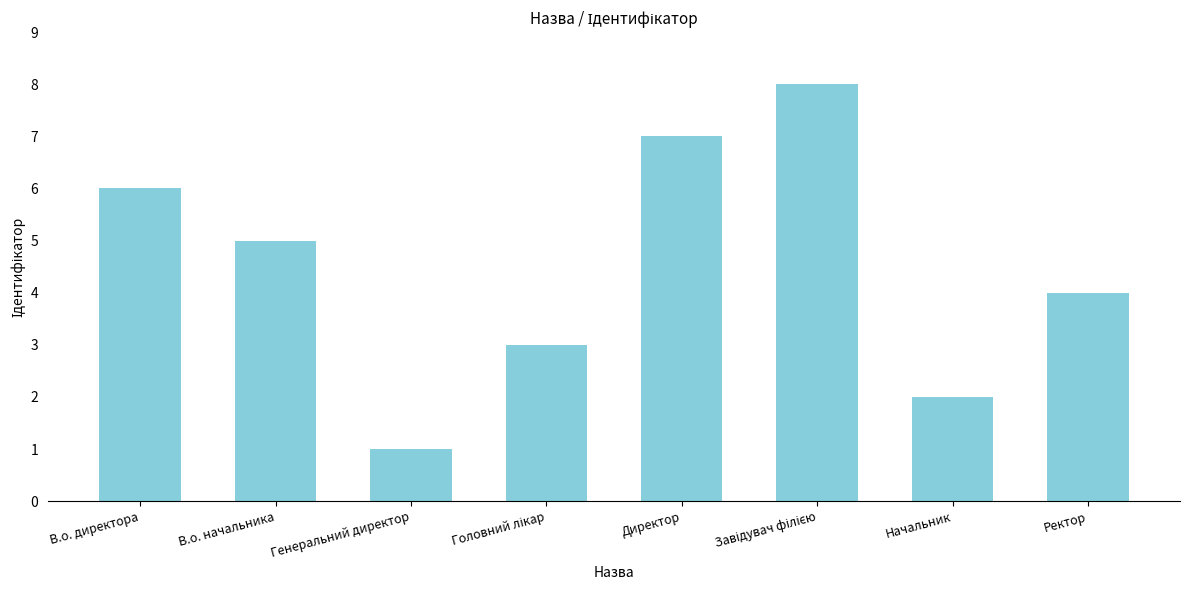

What is the label of the 2nd bar from the left?

В.о. начальника